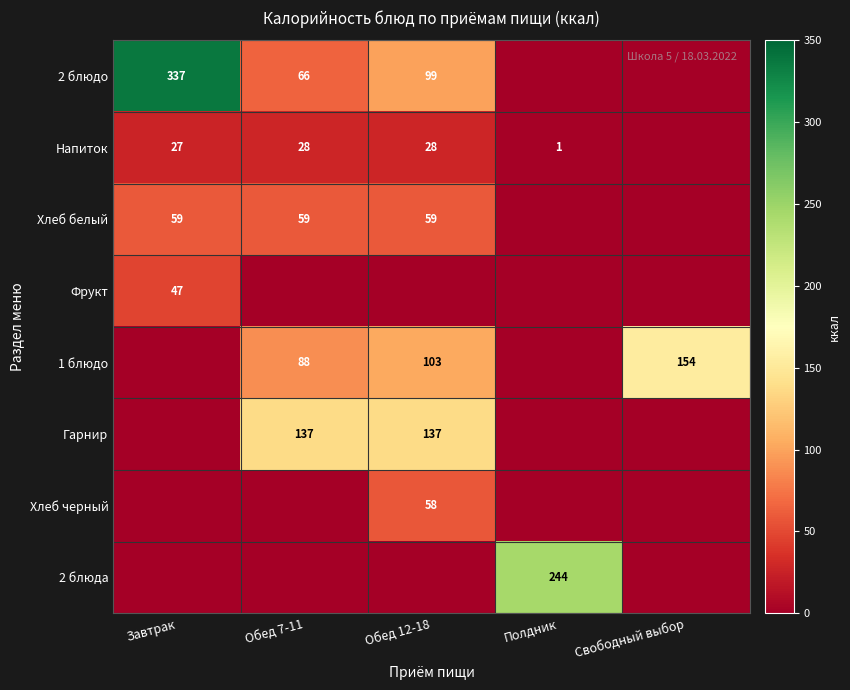

True or false: Напиток has a value of 1 at Полдник.

True